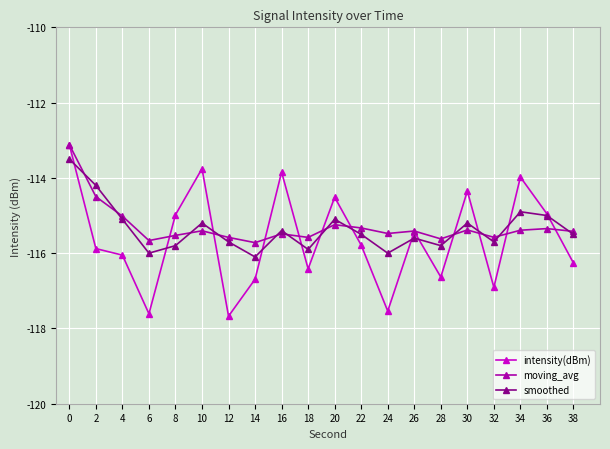

Is this an area chart (filled region under the line)?

No